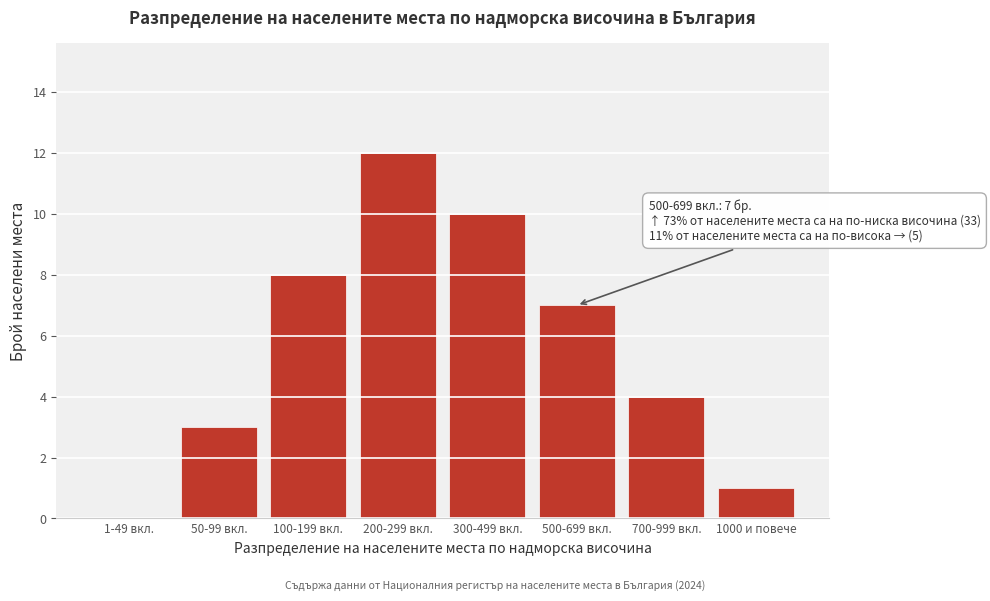

Reading right to left, what are all the values shown in this chart?

1000 и повече=1	700-999 вкл.=4	500-699 вкл.=7	300-499 вкл.=10	200-299 вкл.=12	100-199 вкл.=8	50-99 вкл.=3	1-49 вкл.=0